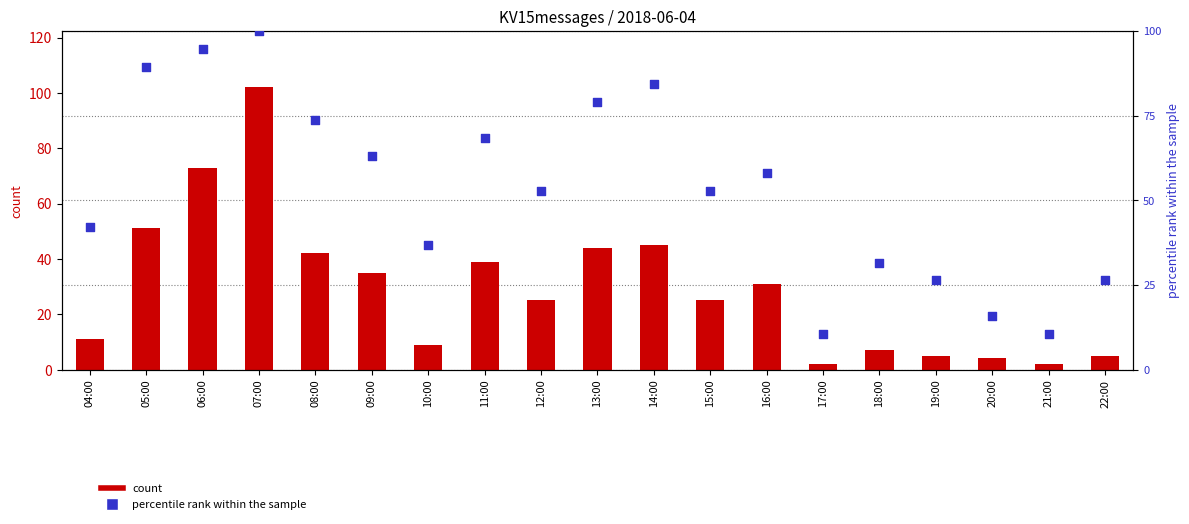

Which series contains the lowest Y value?

count